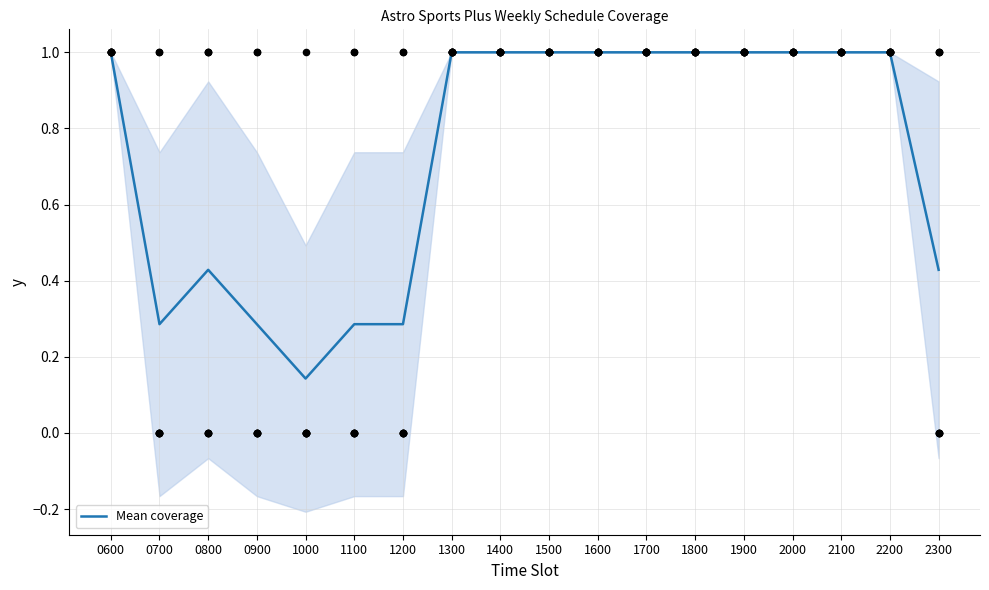

What is the change in value from 1000 to 1700?

+0.9